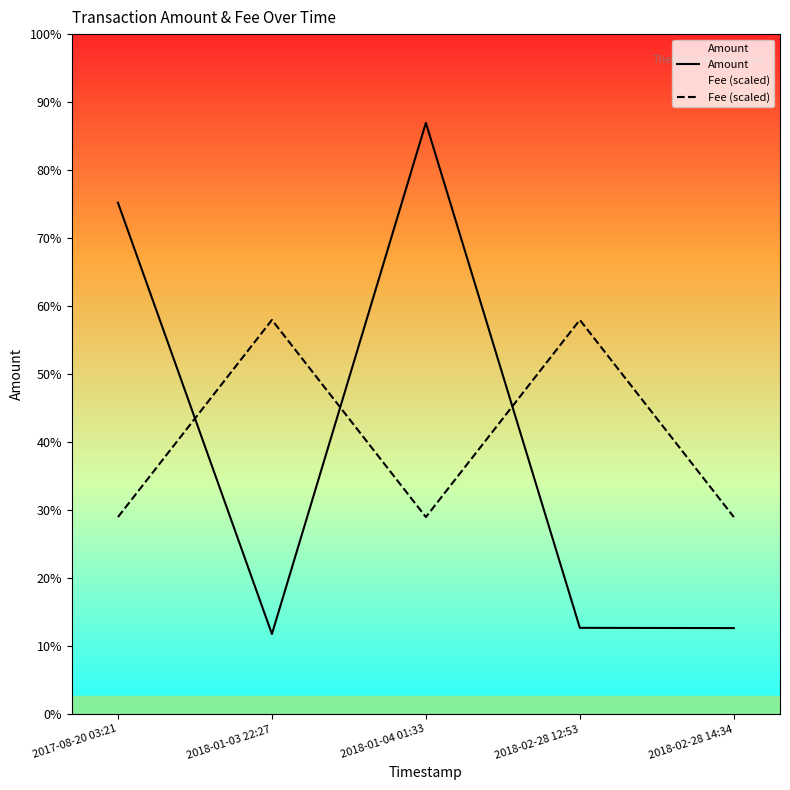

How many series are shown in this chart?

2